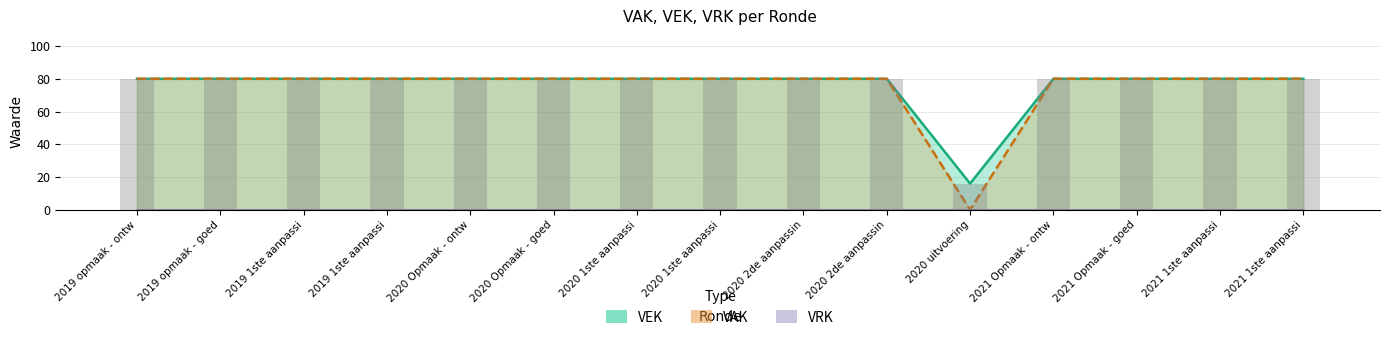

What is the label of the 14th bar from the left?

2021 1ste aanpassi